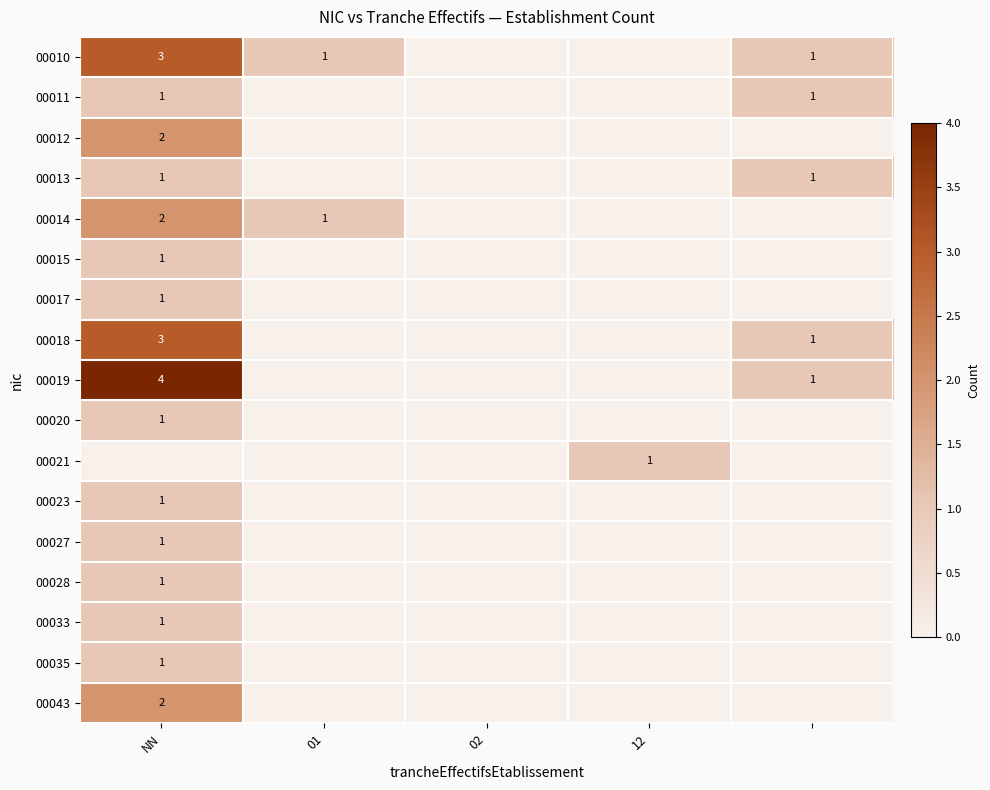

Which category has the highest value in the 00020 series?

NN